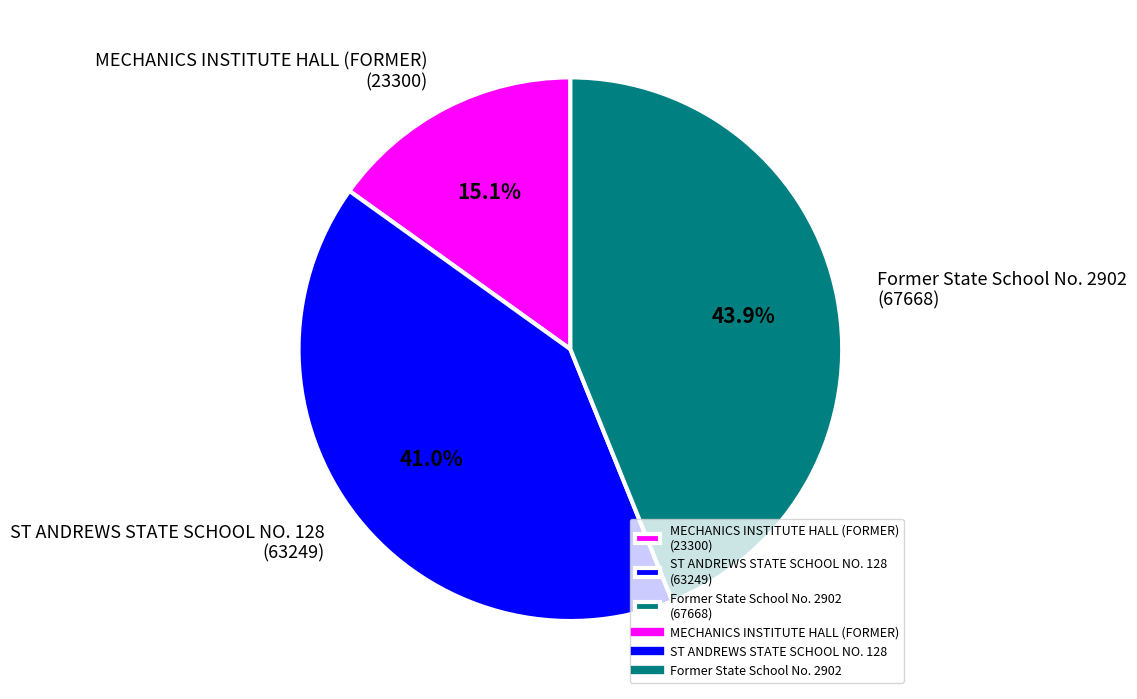

Which slice is the largest?

Former State School No. 2902